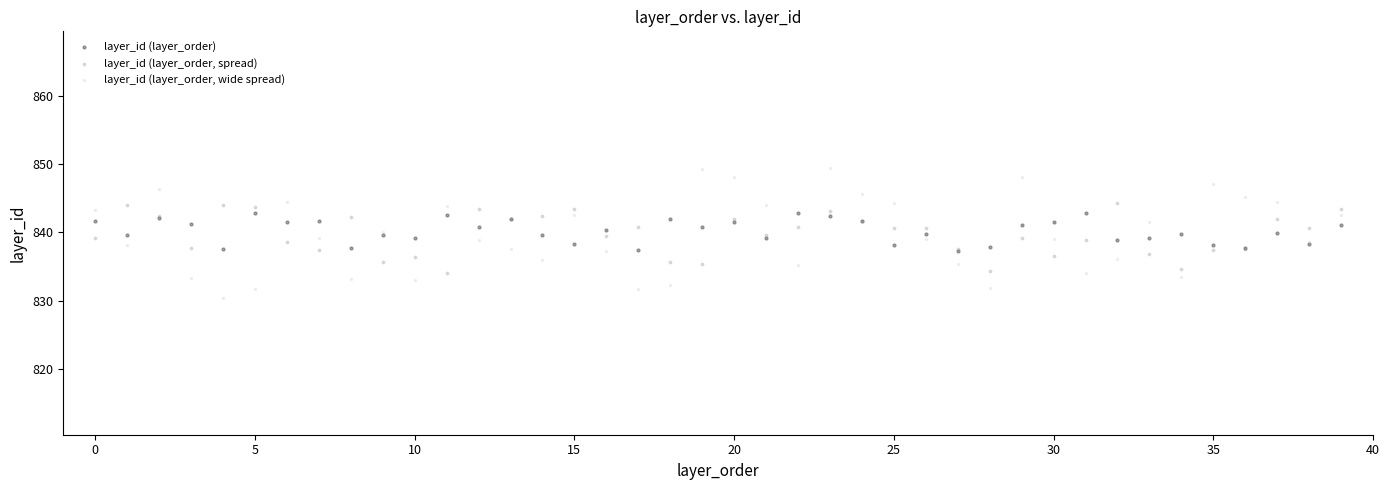

What are all the series names shown in the legend?

layer_id (layer_order), layer_id (layer_order, spread), layer_id (layer_order, wide spread)